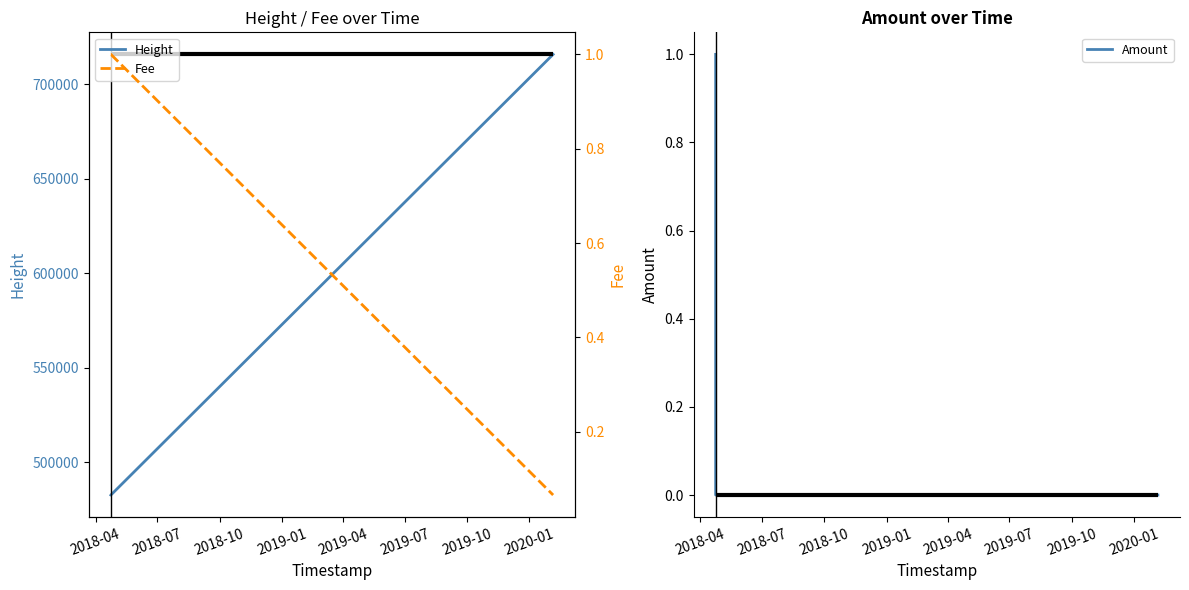

Which category has the highest value in the Amount series?

2018-04